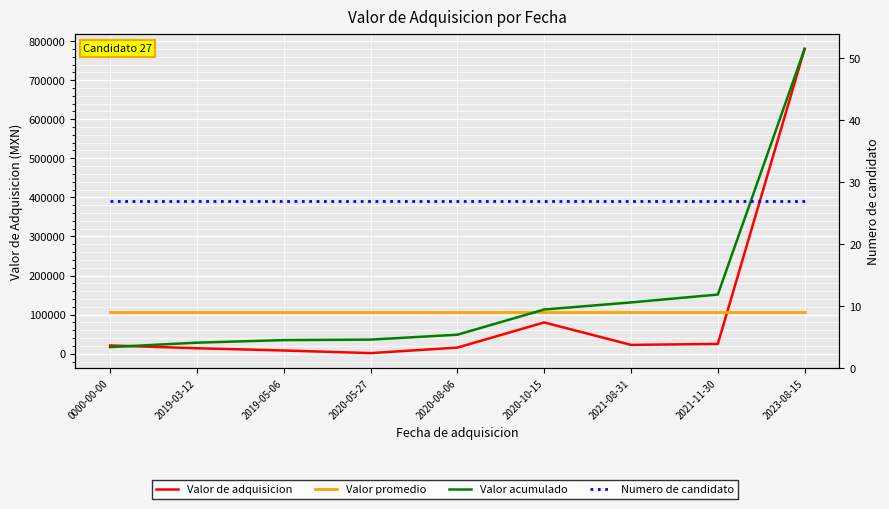

Which series has the largest total across all categories?

Valor acumulado